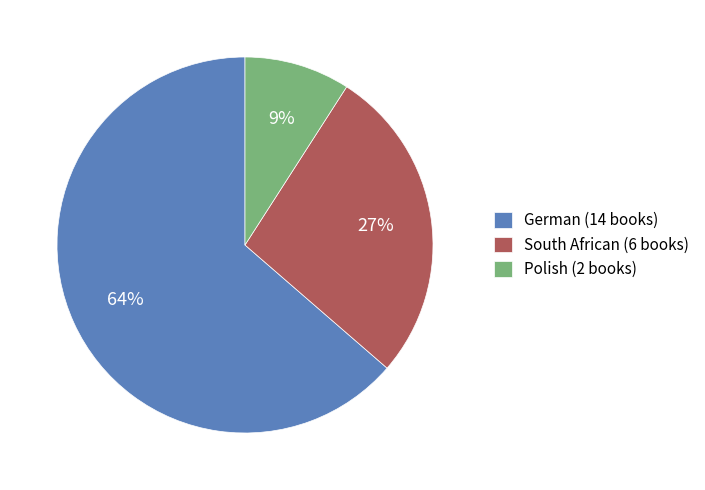

The German slice represents 64% of the pie. True or false?

True